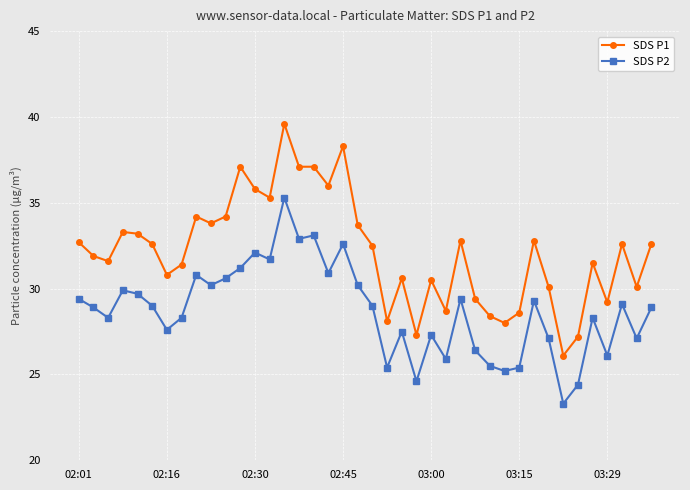

Count the number of data series in this chart.

2